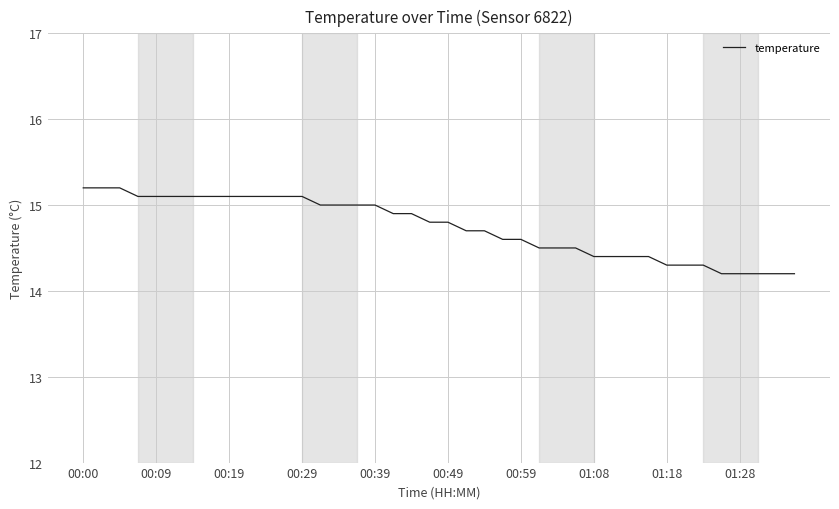

What is the difference between the maximum and minimum values?

1.0